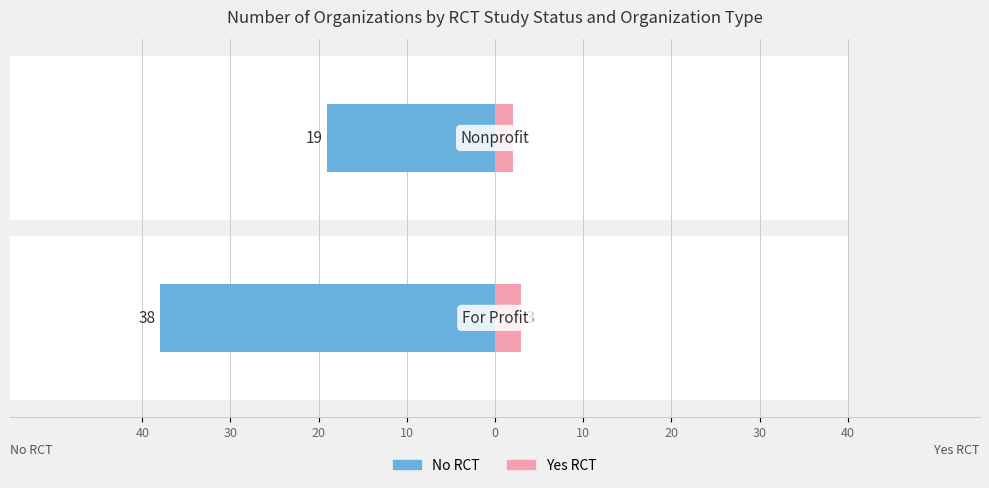

Between 30 and 40, which is larger?

30